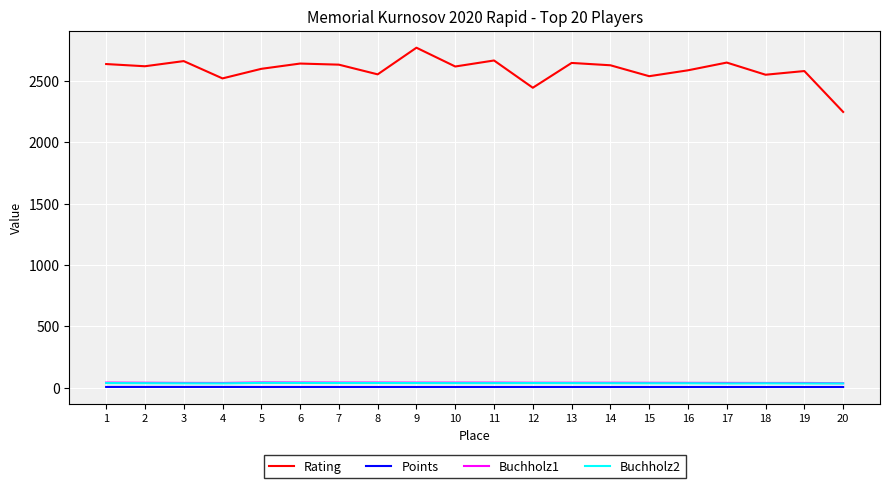

What is the average value of the Buchholz1 series?

40.9